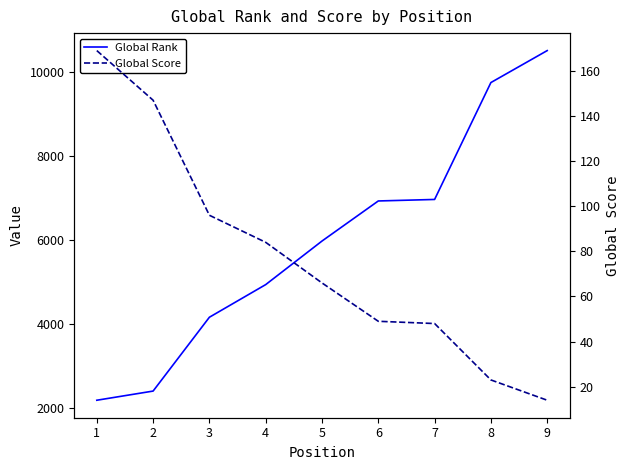

Is the value of Global Score at 4 greater than the value of Global Rank at 9?

No